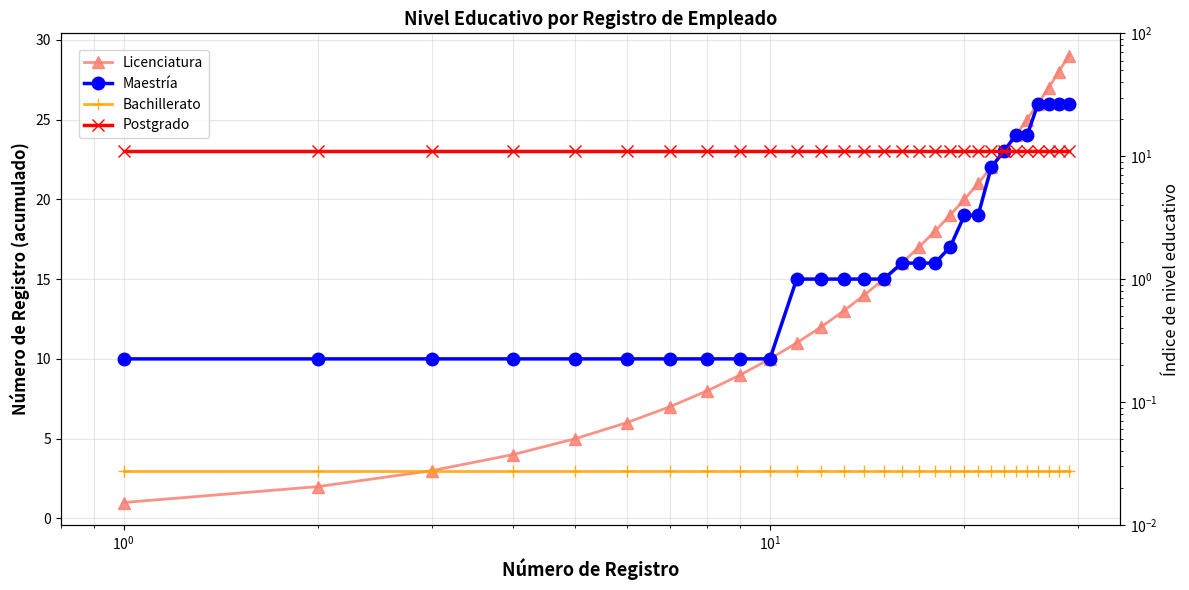

What is the lowest value of the Licenciatura series?

1